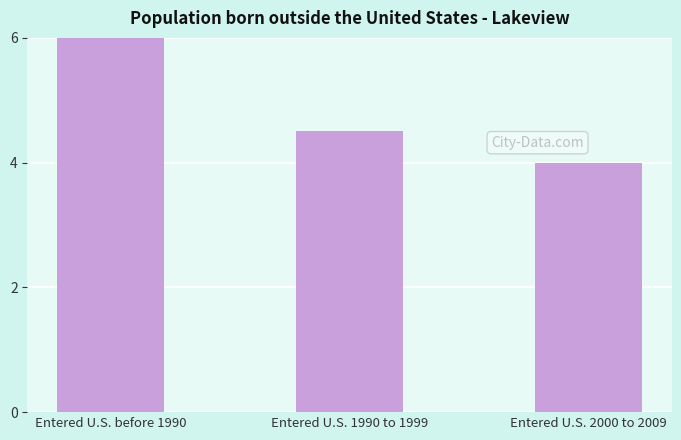

Count the number of categories in the chart.

3